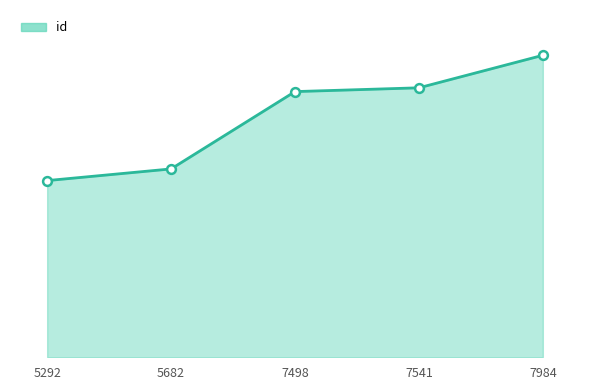

Approximately how many times larger is the value at 7498 compared to 7541?

1.0